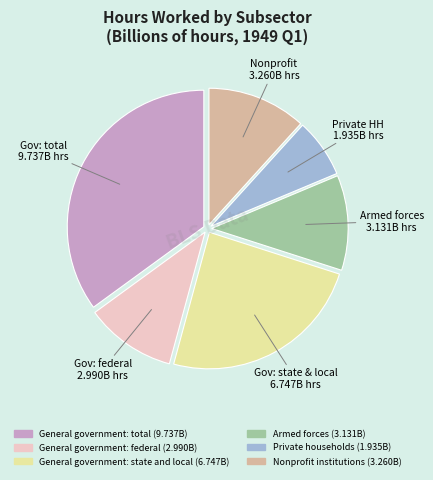

Does General government: total represent more than half of the total?

No